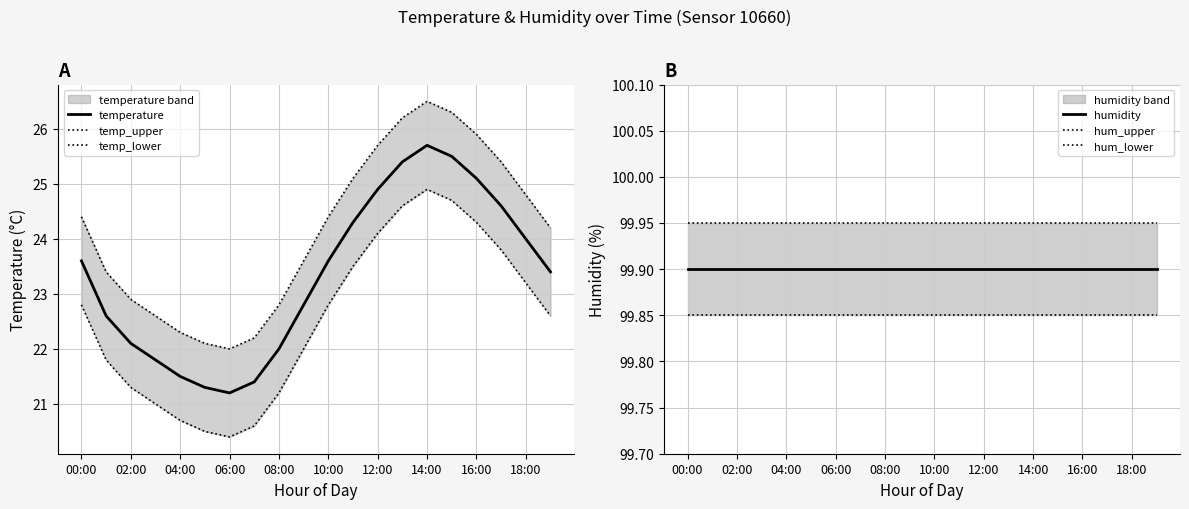

Does the chart have visible grid lines?

Yes